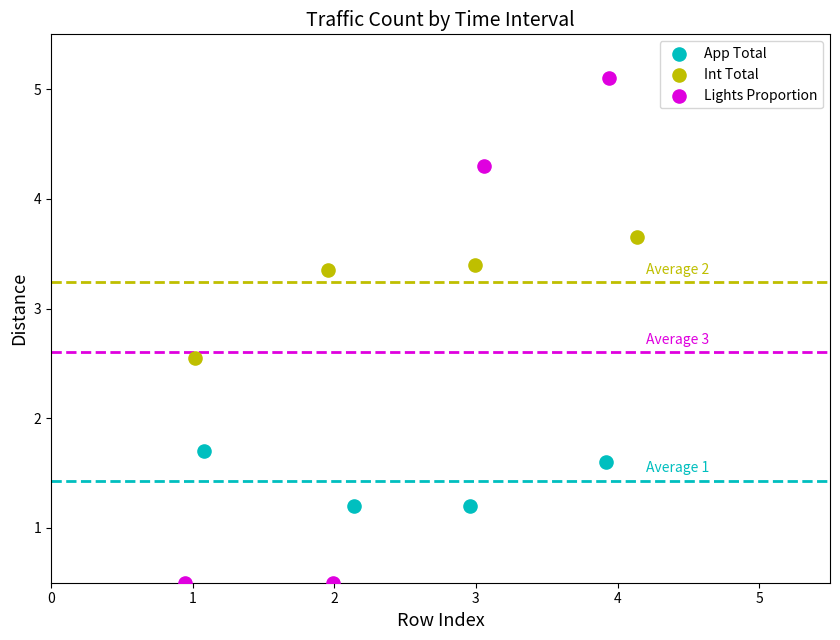

Which series reaches the maximum Y coordinate?

Lights Proportion